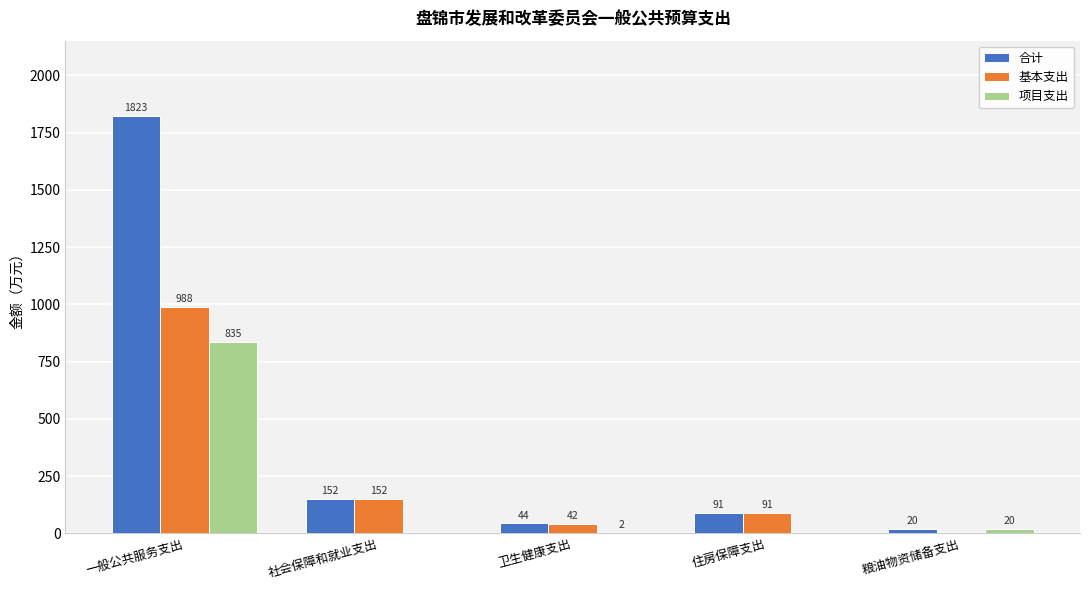

Where does the 合计 series first go above 91?

一般公共服务支出